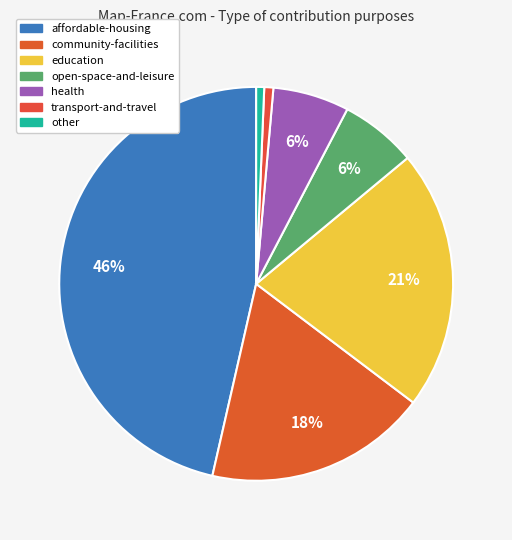

Does open-space-and-leisure account for over 50% of the chart?

No